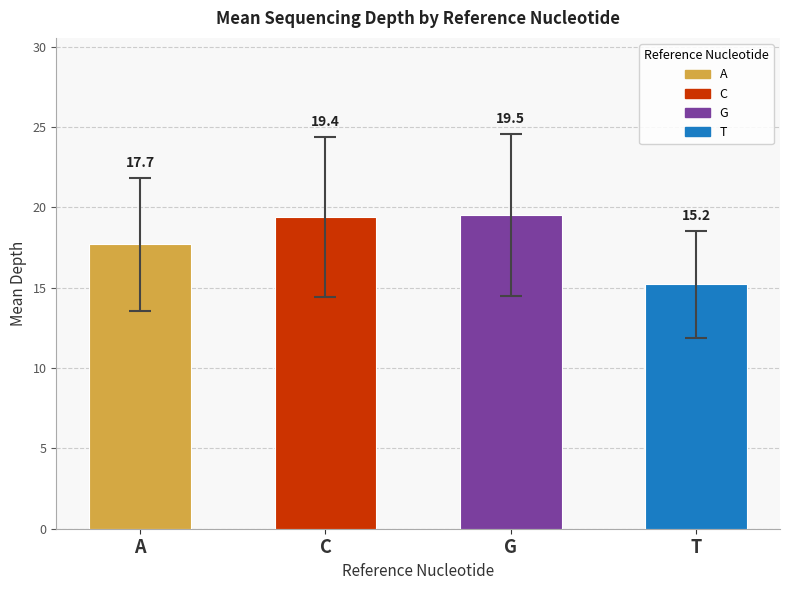

Rank the series by their maximum value, from lowest to highest.

T, A, C, G